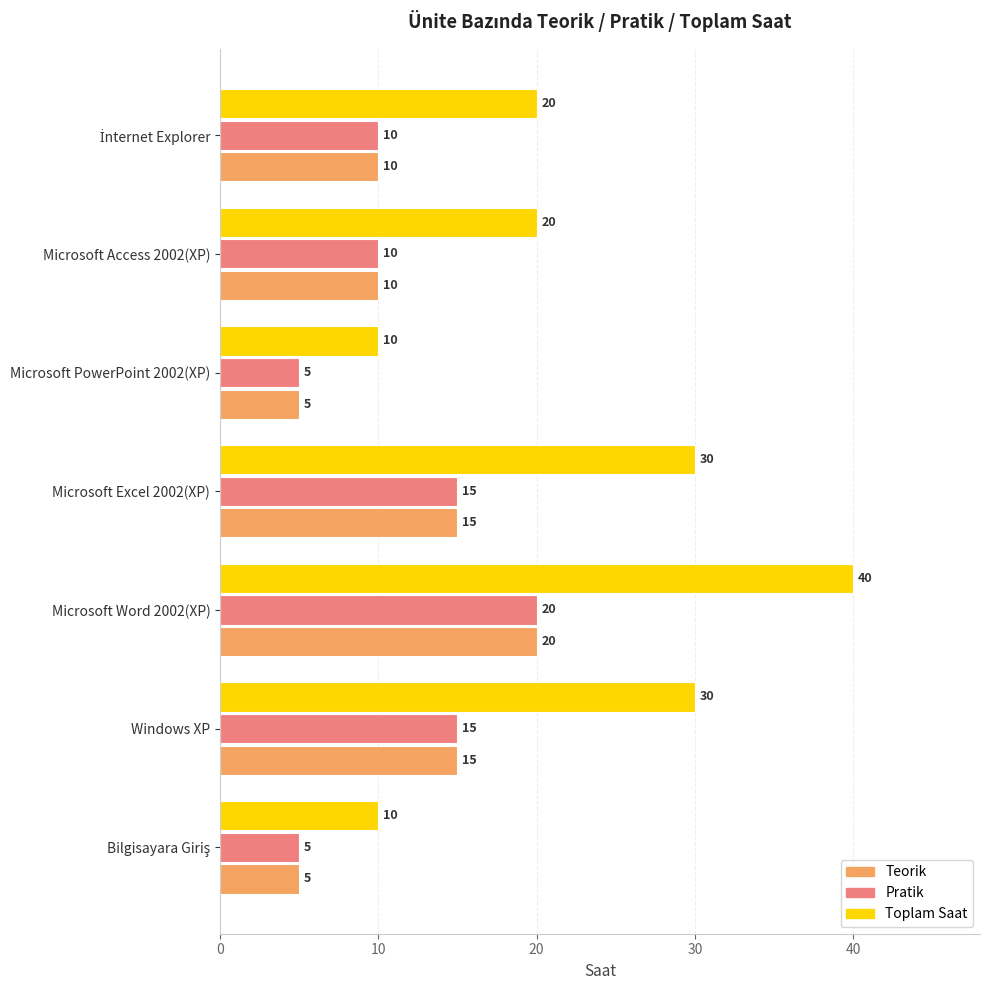

What is the approximate value of Teorik at Microsoft Word 2002(XP)?

20